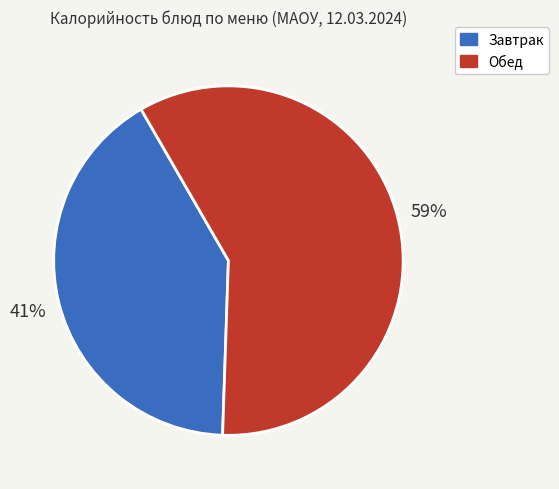

To the nearest percent, what percentage of the pie is Завтрак?

41%